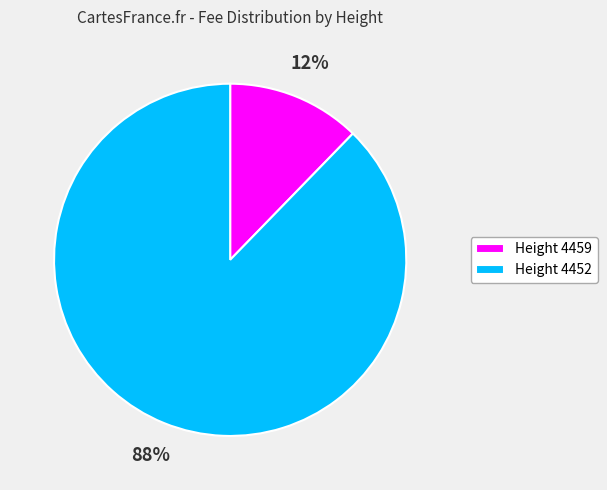

Is it true that Height 4452 is 88% of the pie?

True